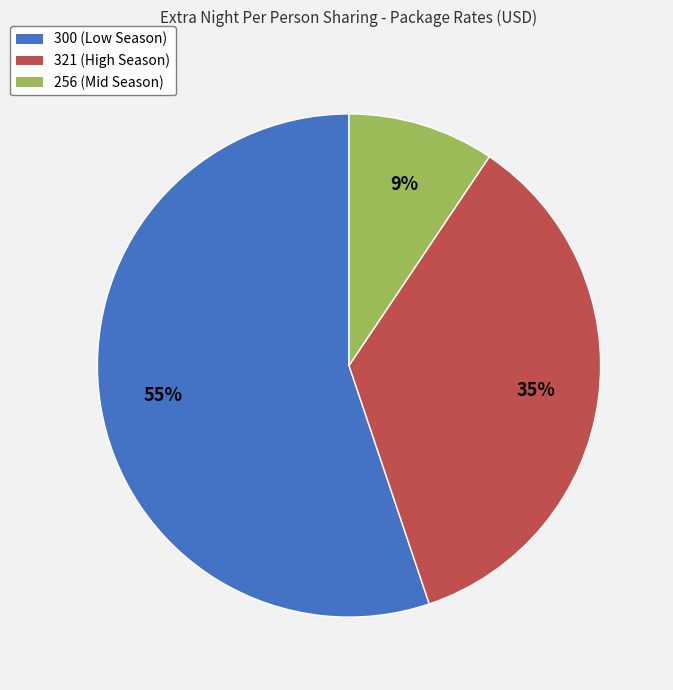

What is the smallest slice in the pie chart?

256 (Mid Season)